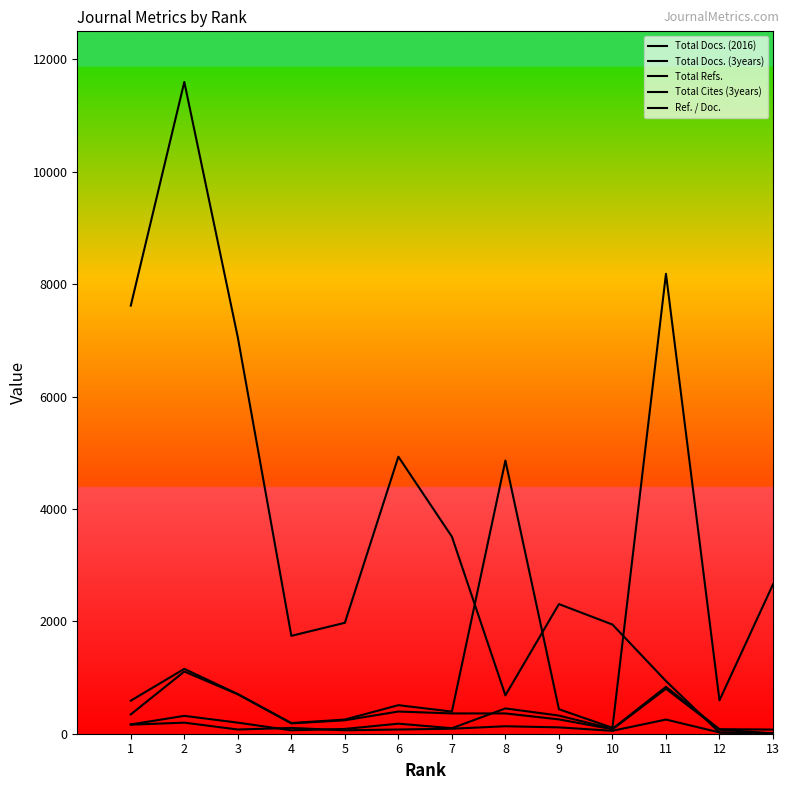

Count the number of data series in this chart.

5